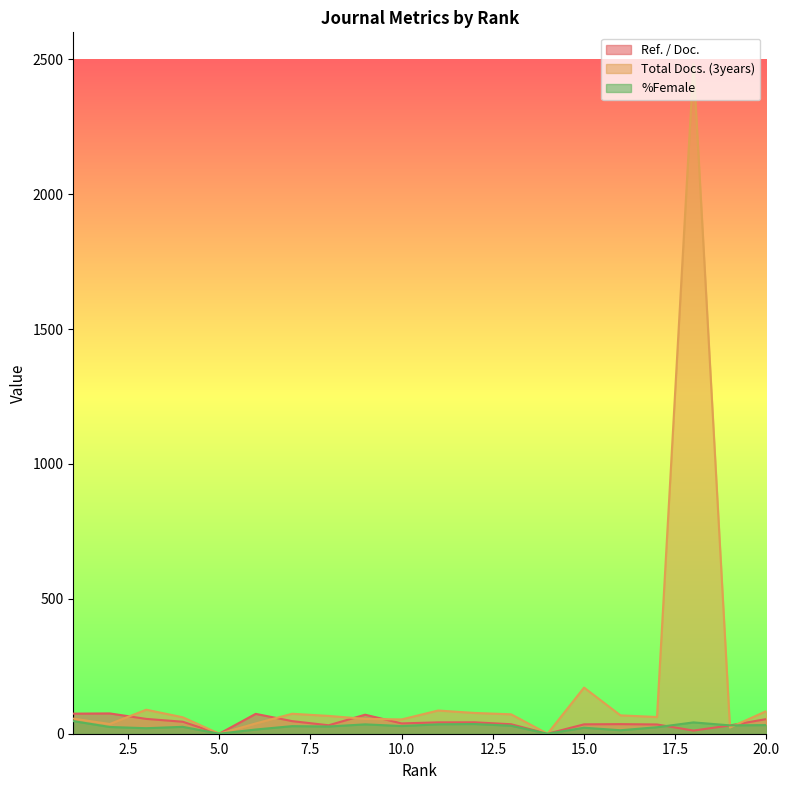

Which series changed the most between 3 and 20?

%Female